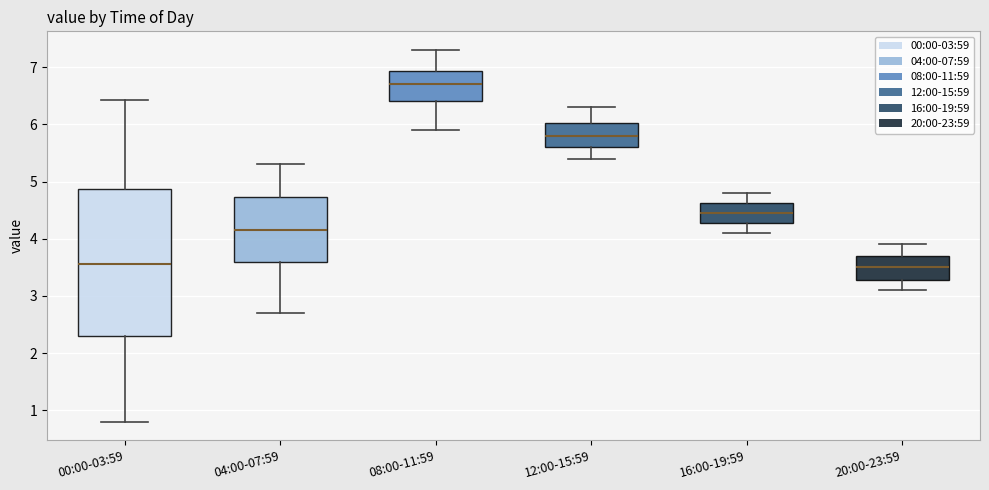

Reading left to right, transcribe this box plot: for each box, give where its median line is, the range the box spans, and where its two whiskers end, as read against the y-axis. The values are not printed on the chart, so give them approximately, as read against the axis.

00:00-03:59: median 3.6, box 2.3 to 4.9, whiskers 0.8 to 6.4
04:00-07:59: median 4.2, box 3.6 to 4.7, whiskers 2.7 to 5.3
08:00-11:59: median 6.7, box 6.4 to 6.9, whiskers 5.9 to 7.3
12:00-15:59: median 5.8, box 5.6 to 6.0, whiskers 5.4 to 6.3
16:00-19:59: median 4.5, box 4.3 to 4.6, whiskers 4.1 to 4.8
20:00-23:59: median 3.5, box 3.3 to 3.7, whiskers 3.1 to 3.9